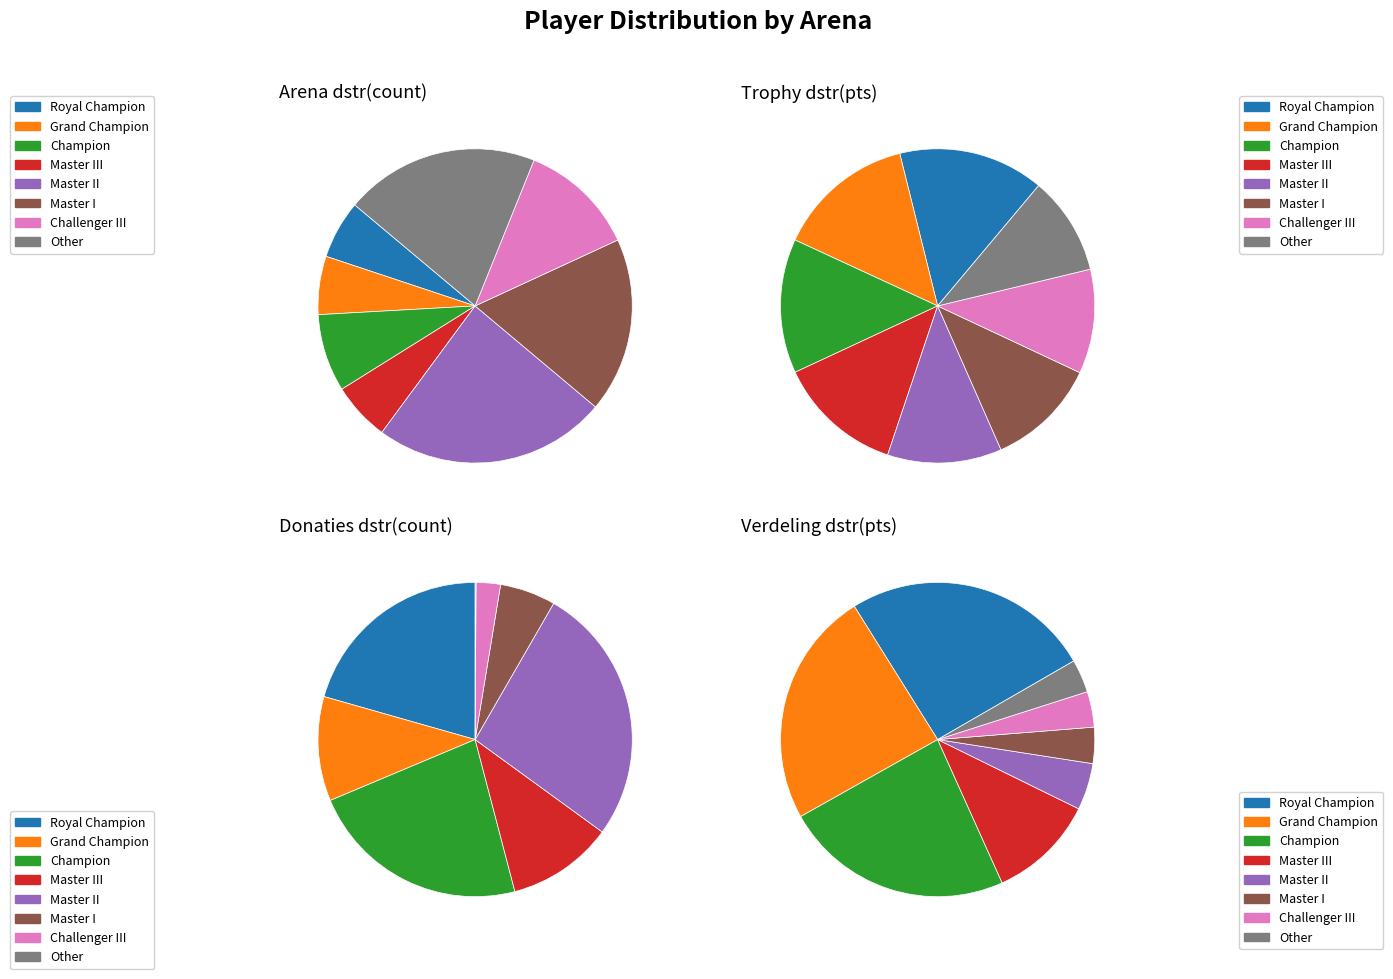

Do Challenger III and Master III together represent more than half of the pie?

No